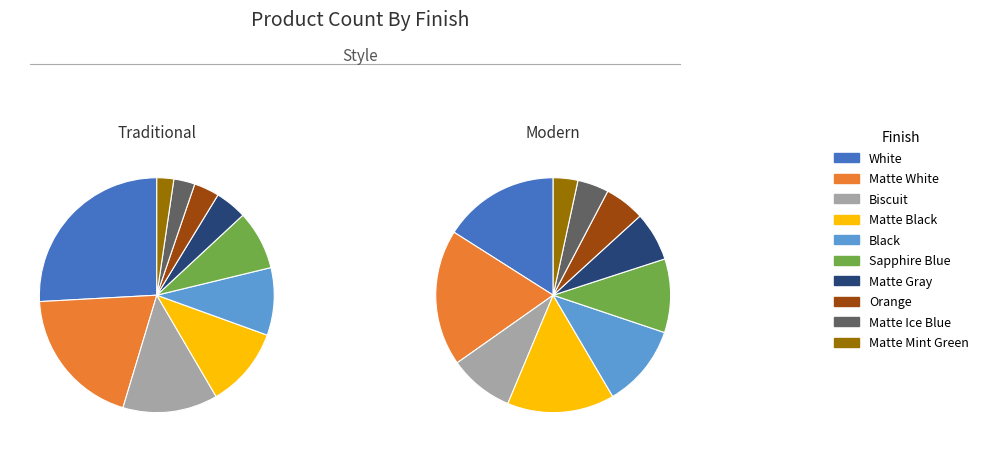

Rank the categories by Traditional value from highest to lowest.

White, Matte White, Biscuit, Matte Black, Black, Sapphire Blue, Matte Gray, Orange, Matte Ice Blue, Matte Mint Green